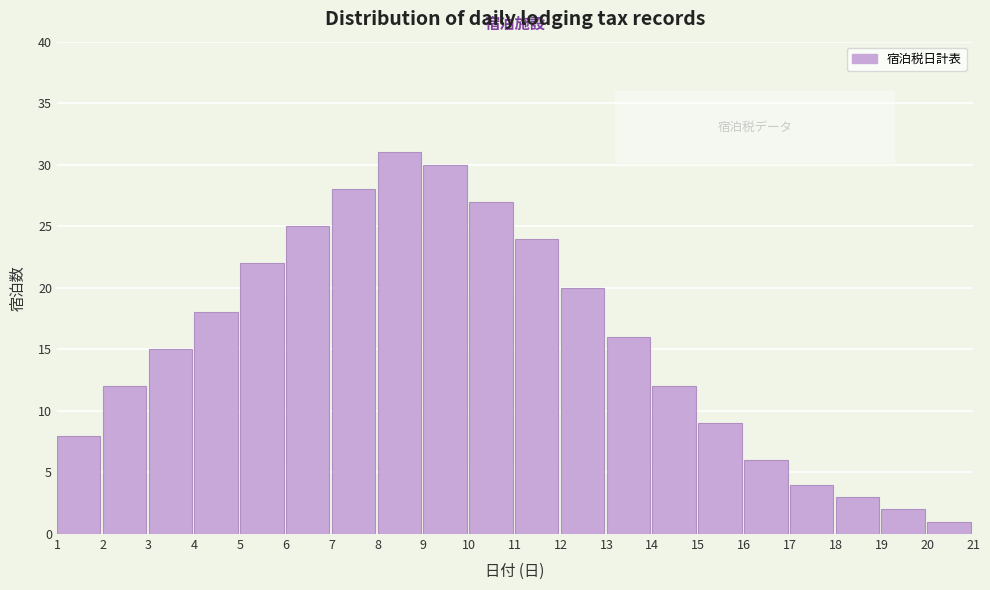

Reading right to left, transcribe all the data shown in this chart.

20=1	19=2	18=3	17=4	16=6	15=9	14=12	13=16	12=20	11=24	10=27	9=30	8=31	7=28	6=25	5=22	4=18	3=15	2=12	1=8